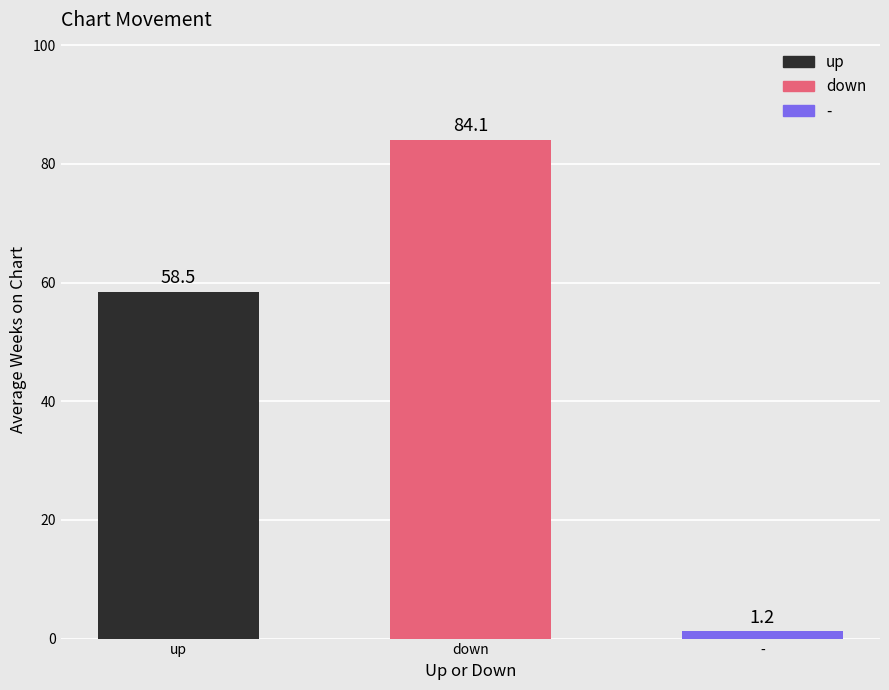

What is the sum of all values?

143.8